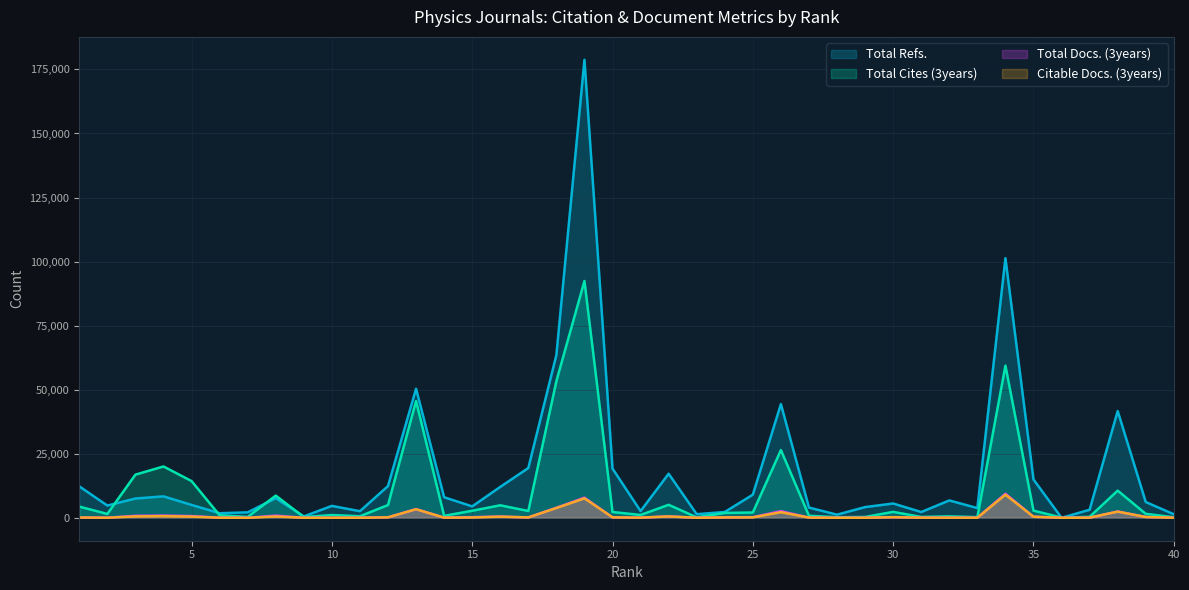

How many data points does each series have?

40